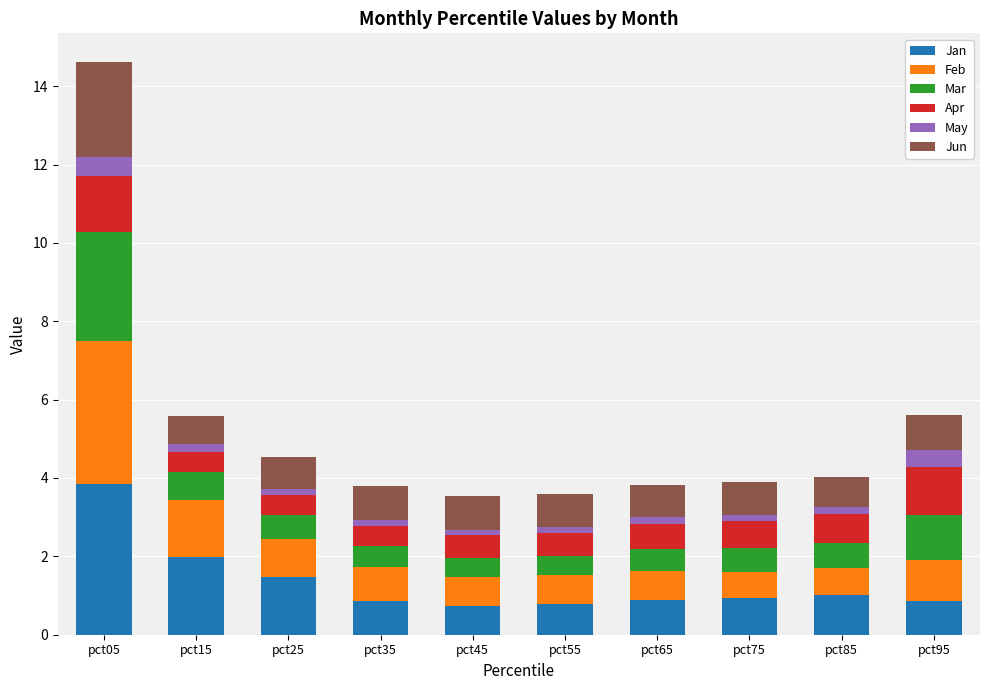

At which category is the sum across all series the highest?

pct05